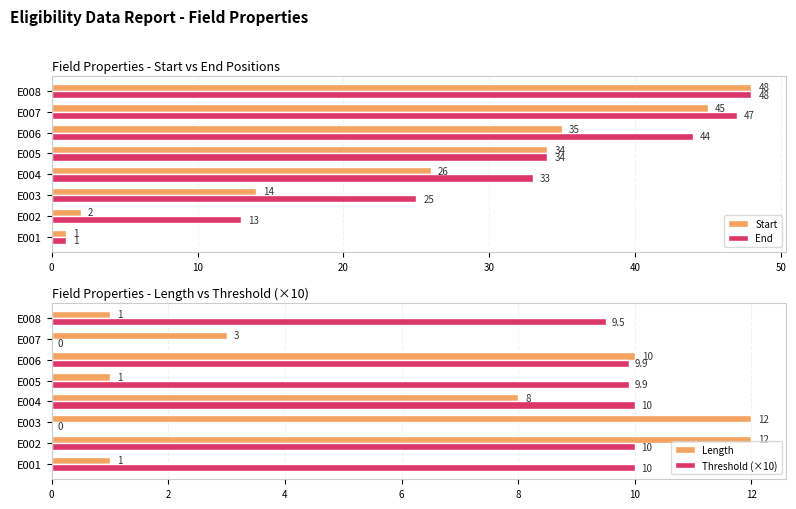

What is the difference between the second highest and minimum values in the Threshold (×10) series?

10.0